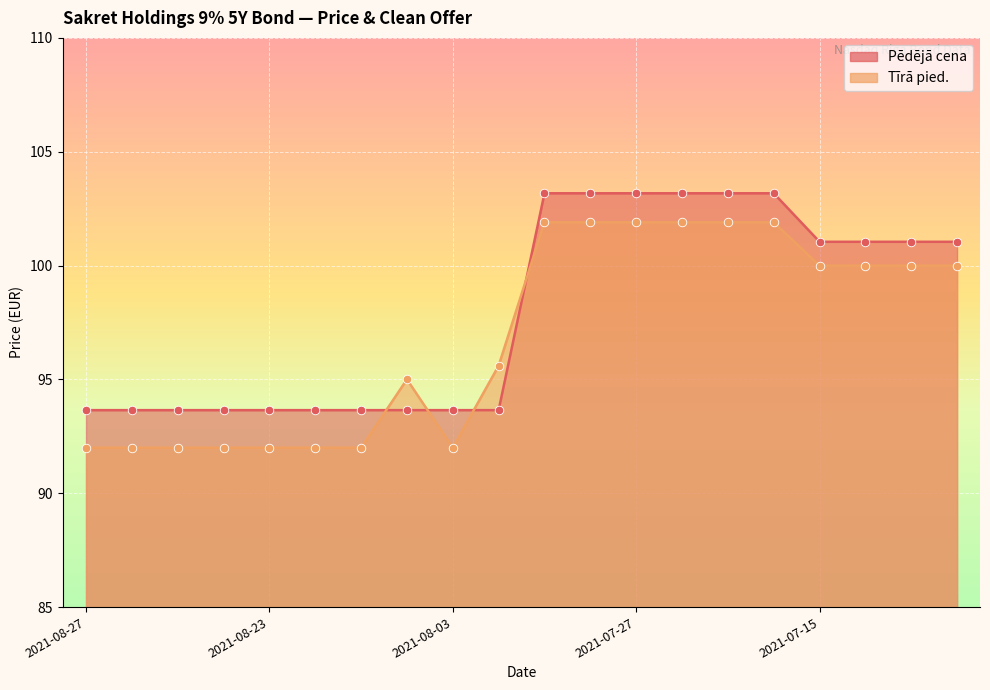

Which series reaches the maximum Y coordinate?

Pēdējā cena